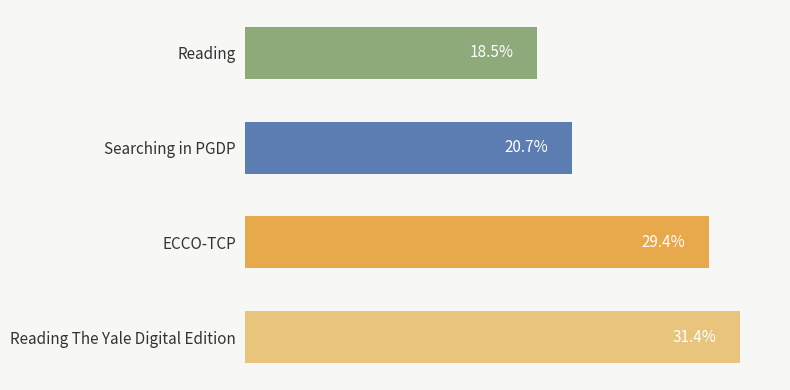

Which category has the lowest value across all series?

Reading